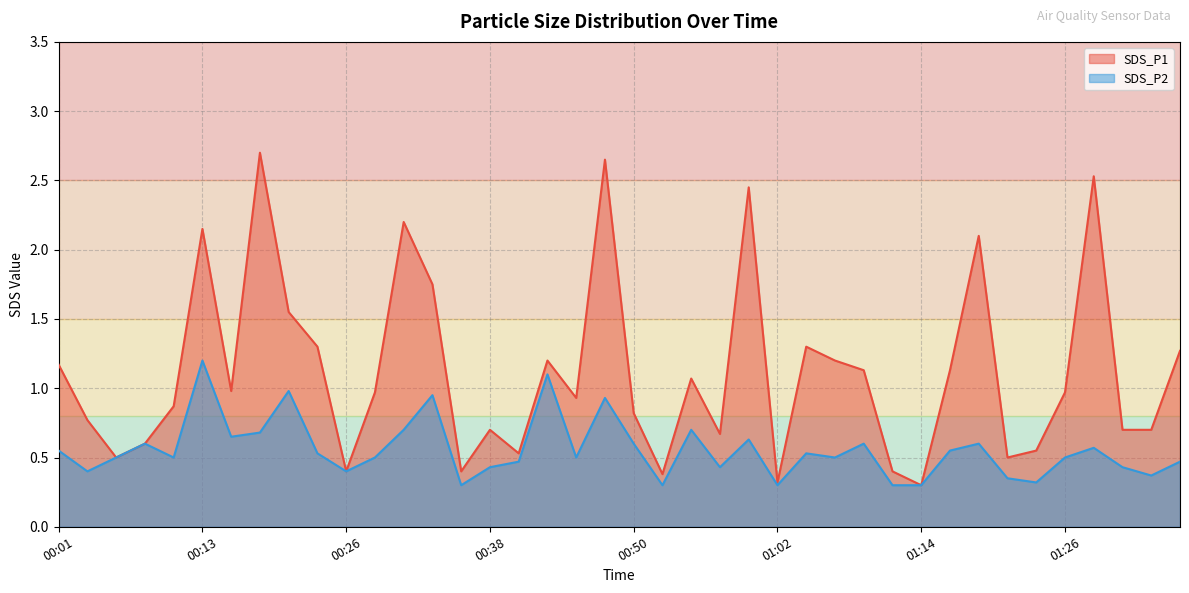

The value of SDS_P2 at 00:57 is 0.6. True or false?

False